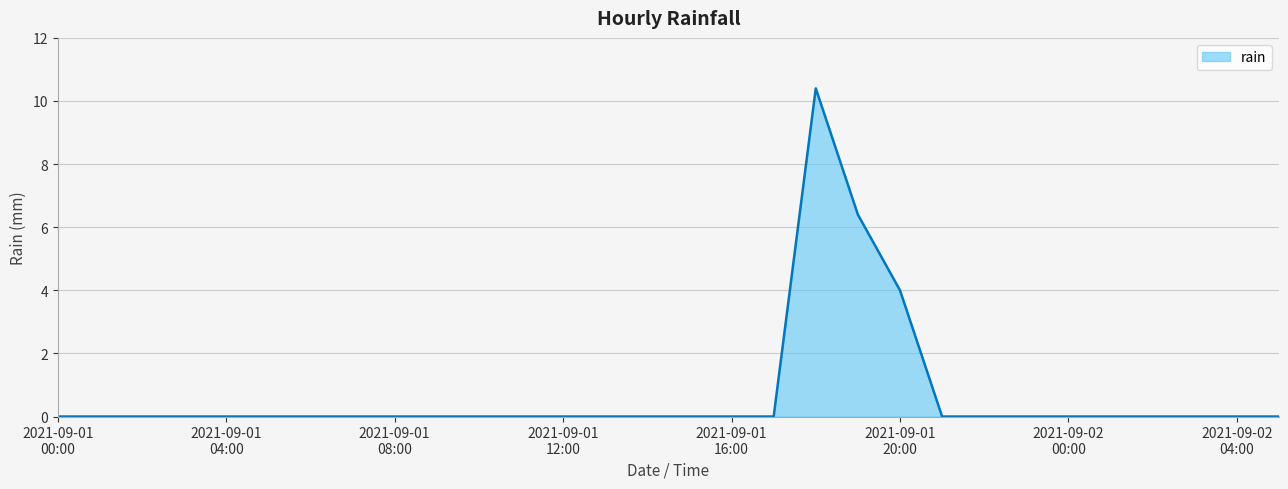

How many categories are shown in the chart?

30